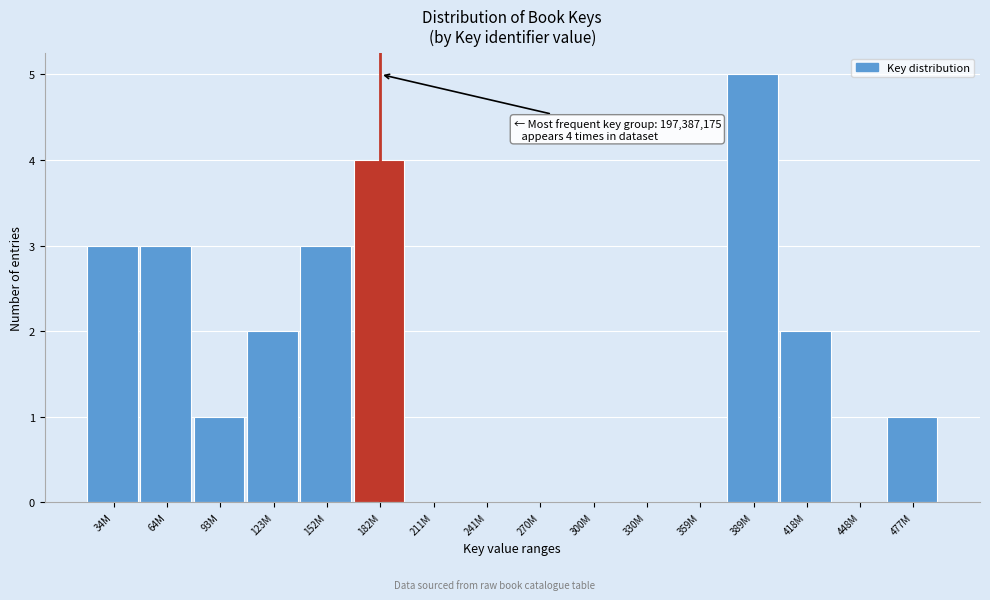

Reading right to left, extract all data points from this chart.

477M=1	448M=0	418M=2	389M=5	359M=0	330M=0	300M=0	270M=0	241M=0	211M=0	182M=4	152M=3	123M=2	93M=1	64M=3	34M=3